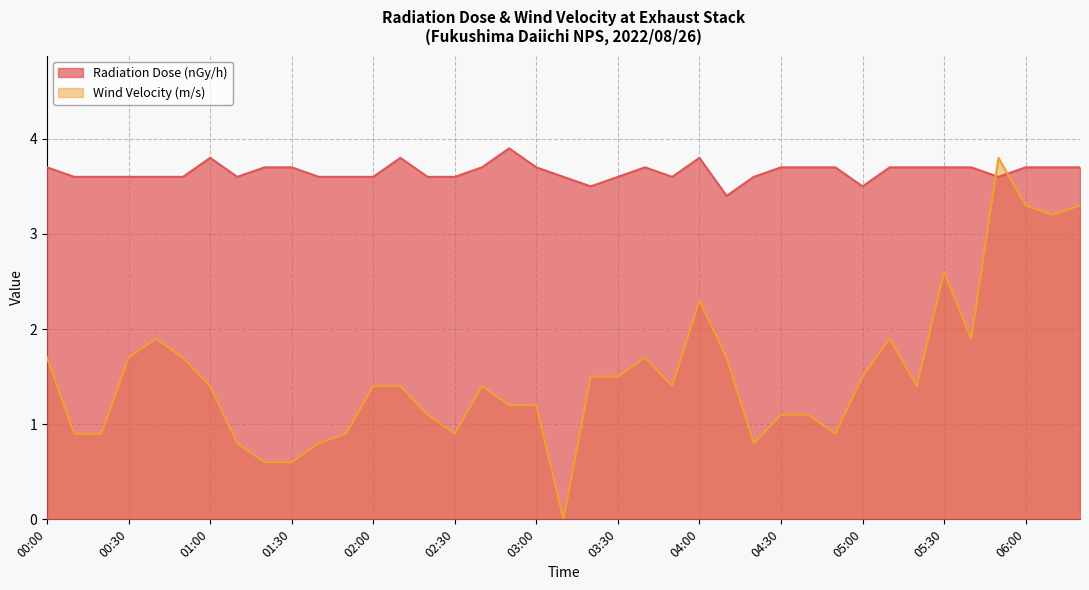

What is the label of the 34th point from the right?

00:50